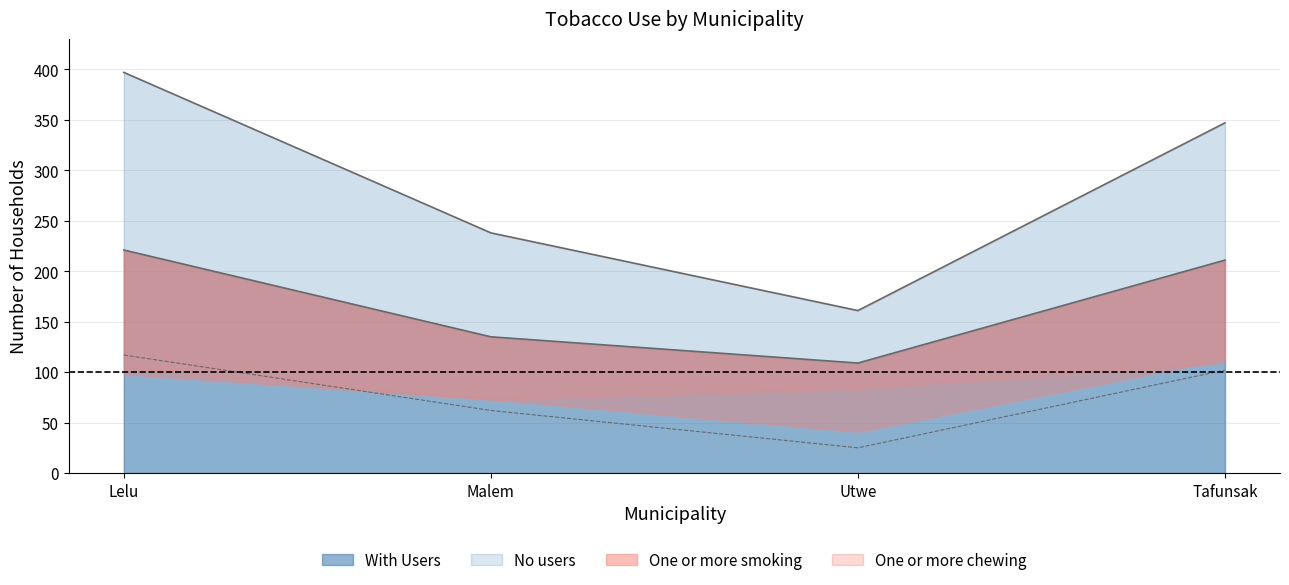

What is the average value of the No users series?

286